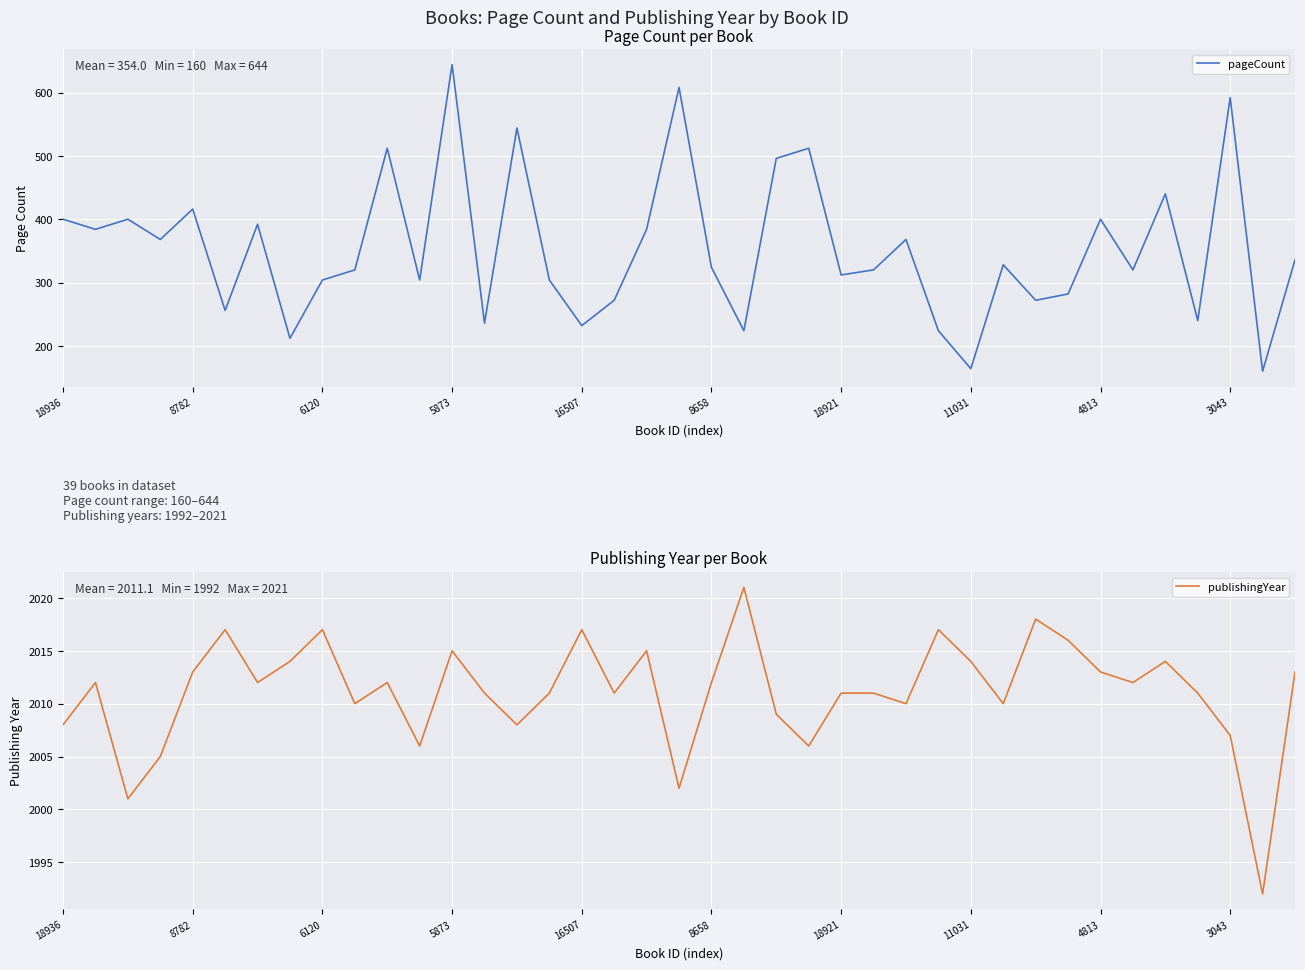

The pageCount series shows 682 at 8782. True or false?

False